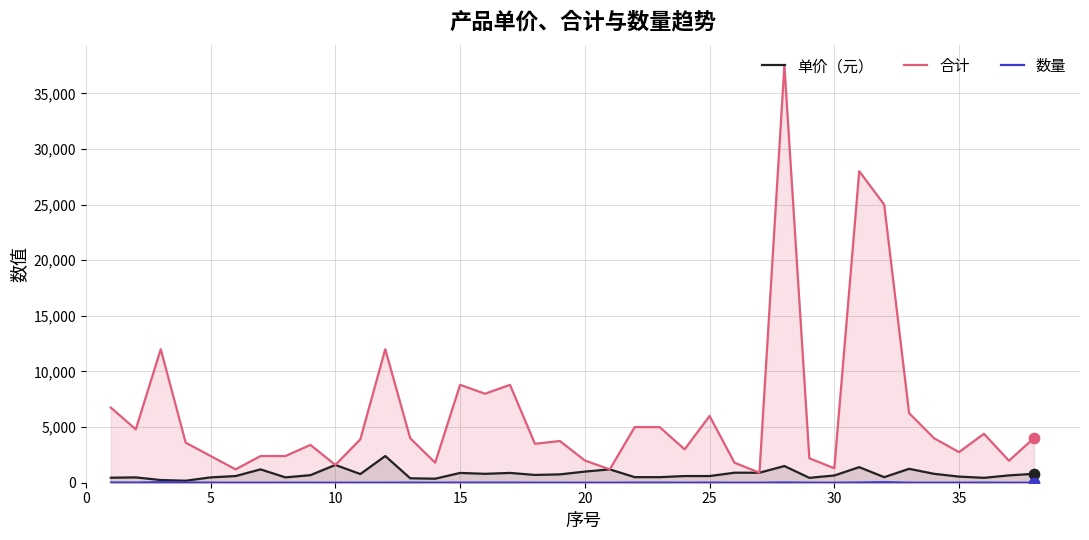

Which series has the largest total across all categories?

合计